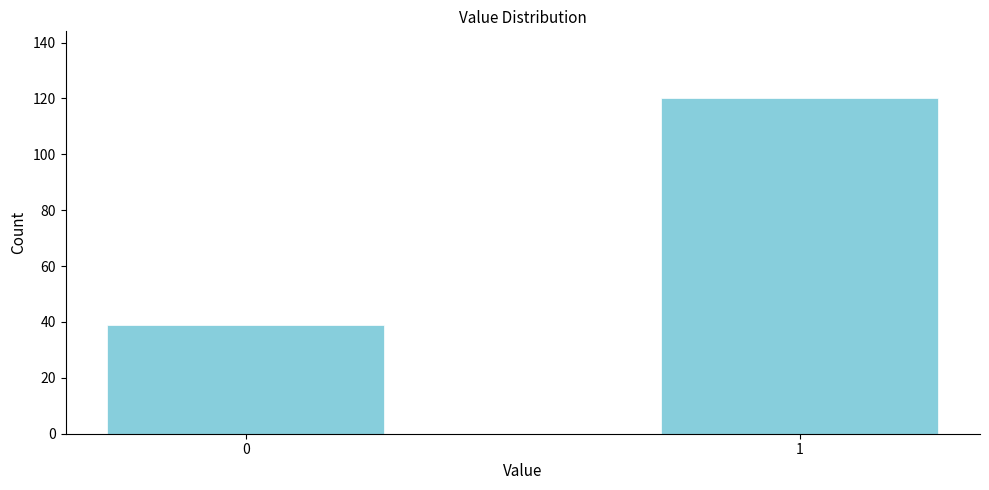

Reading right to left, list all the values displayed in this chart.

1=120	0=39